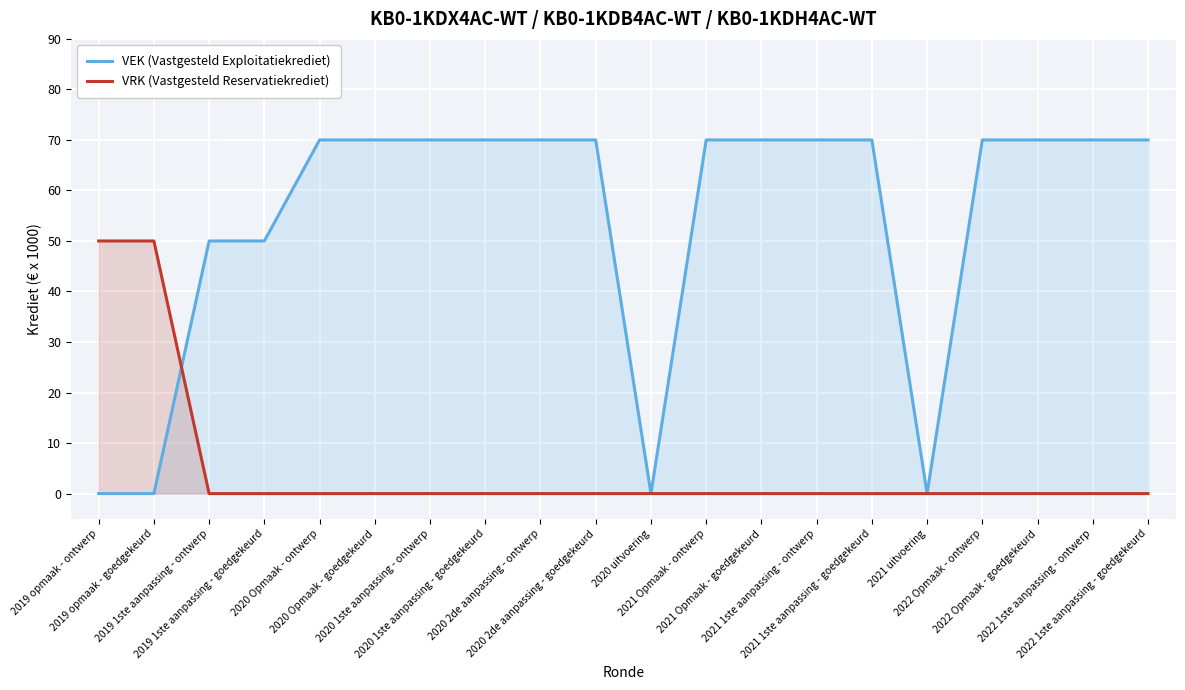

How many positive values does the VRK (Vastgesteld Reservatiekrediet) series have?

2